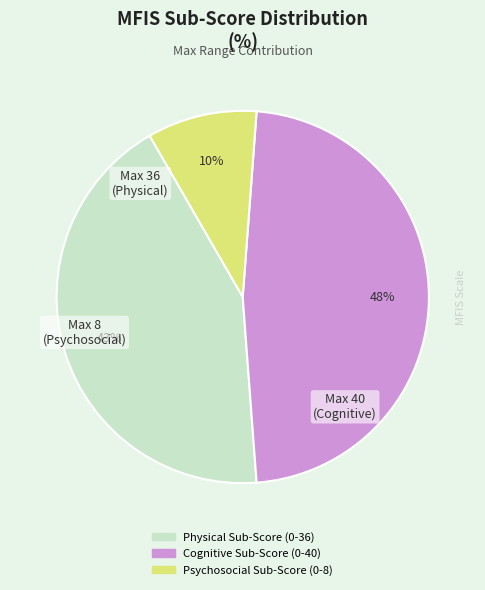

To the nearest percent, what is the difference between the largest and smallest slice percentages?

38%